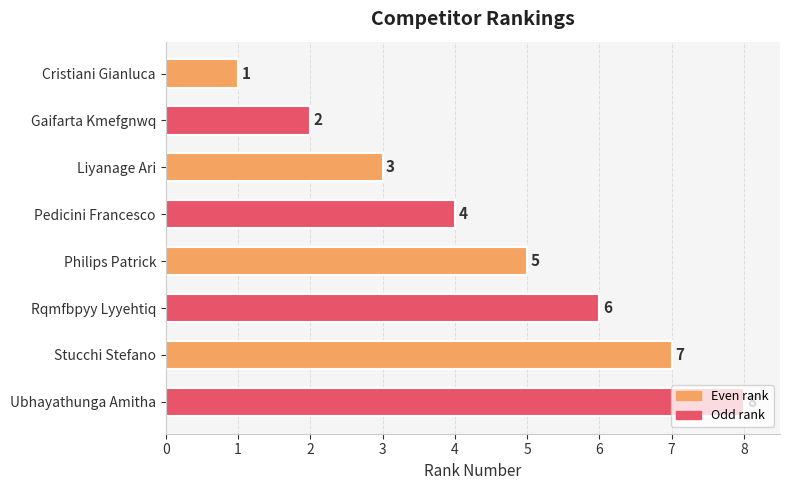

What is the label of the 1st bar from the top?

Cristiani Gianluca